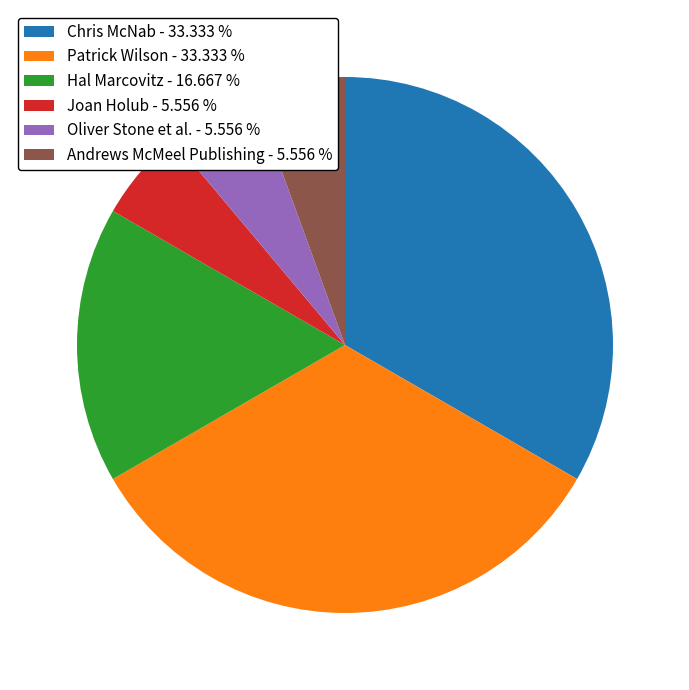

Is there a majority slice in this chart?

No